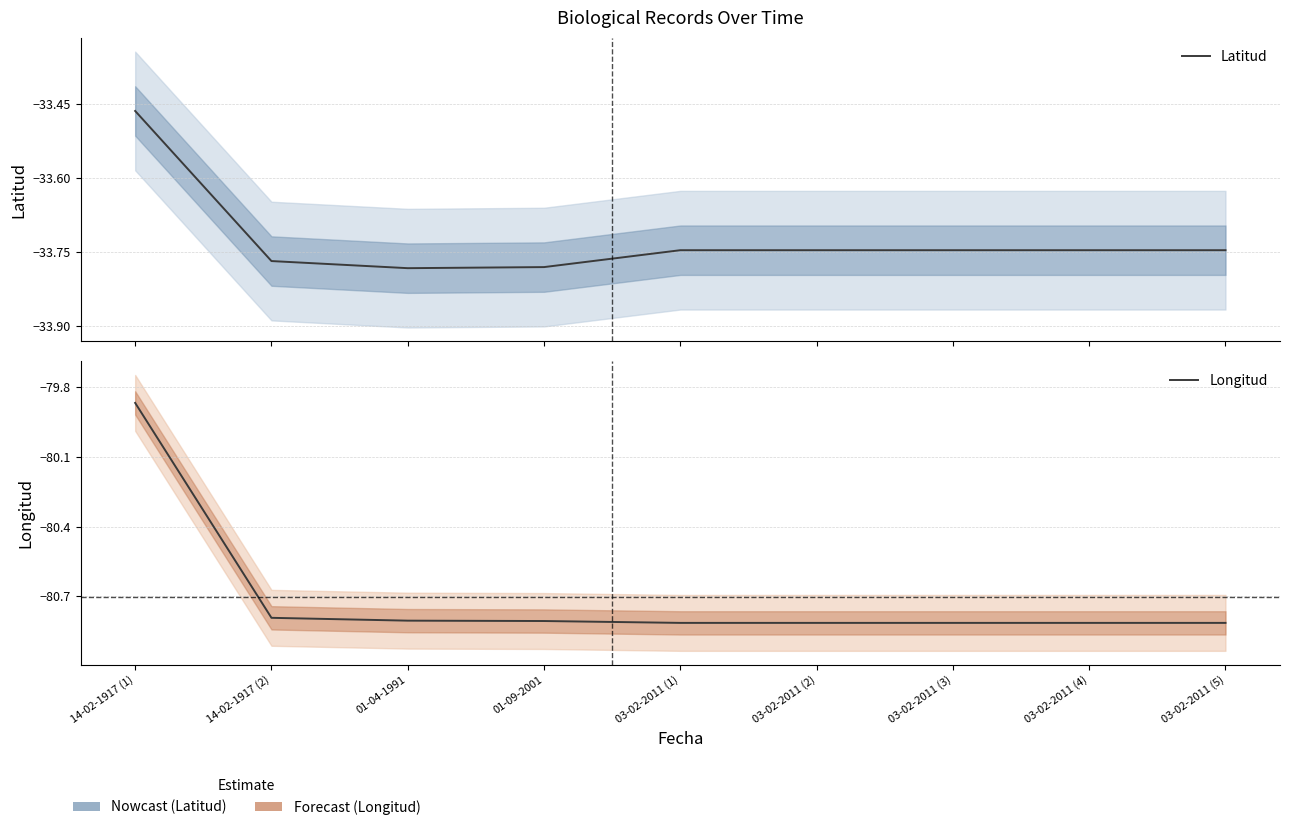

Reading left to right, transcribe all the data shown in this chart.

Latitud: -33.5	-33.8	-33.8	-33.8	-33.7	-33.7	-33.7	-33.7	-33.7
Longitud: -79.9	-80.8	-80.8	-80.8	-80.8	-80.8	-80.8	-80.8	-80.8